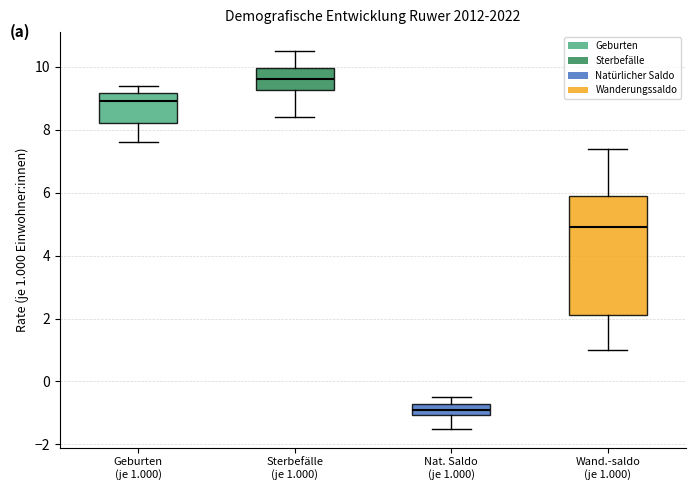

Which box is the tallest, from its lower edge to its upper edge?

Wand.-saldo (je 1.000)